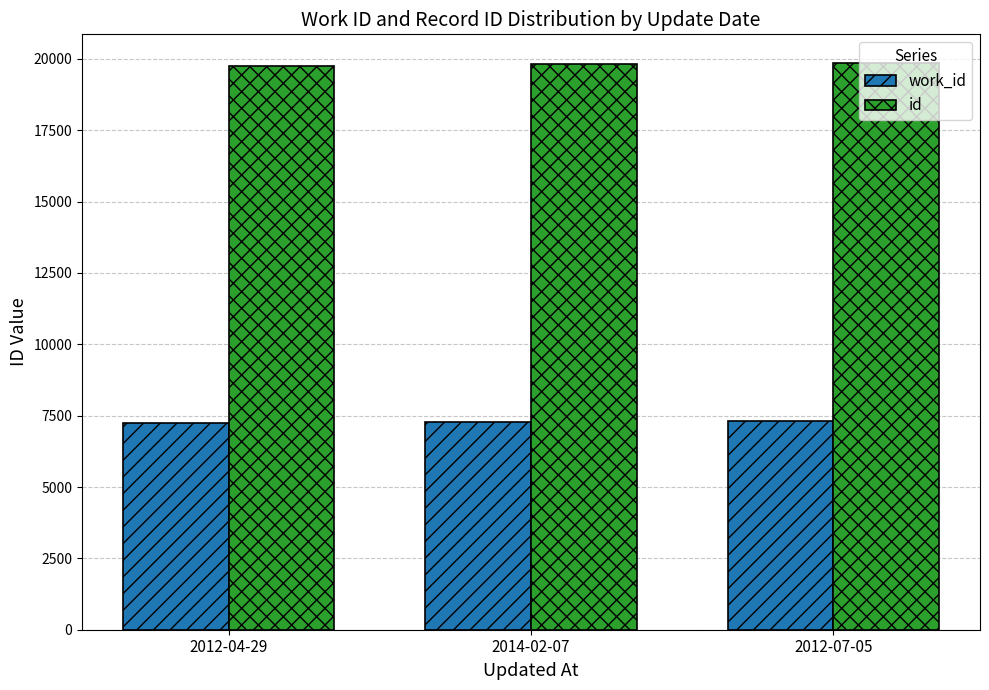

What is the difference between the highest and lowest values at 2012-07-05?

12572